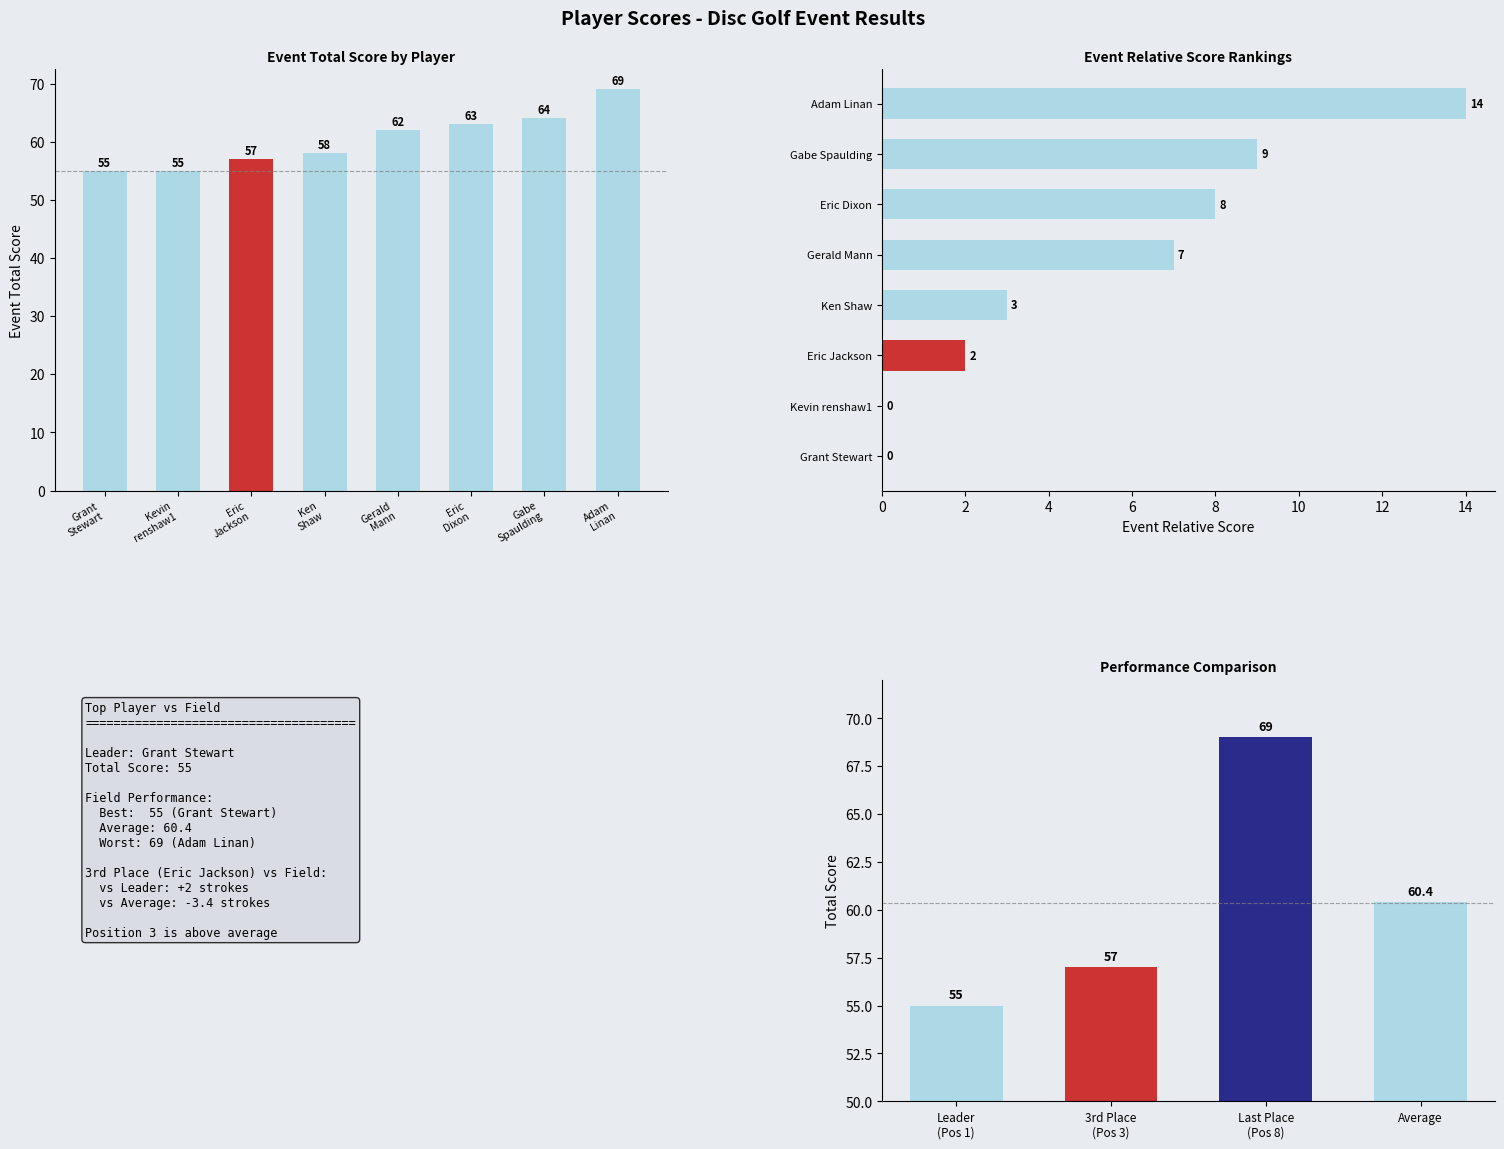

Read the event_total_score value at event_relative_score.

55